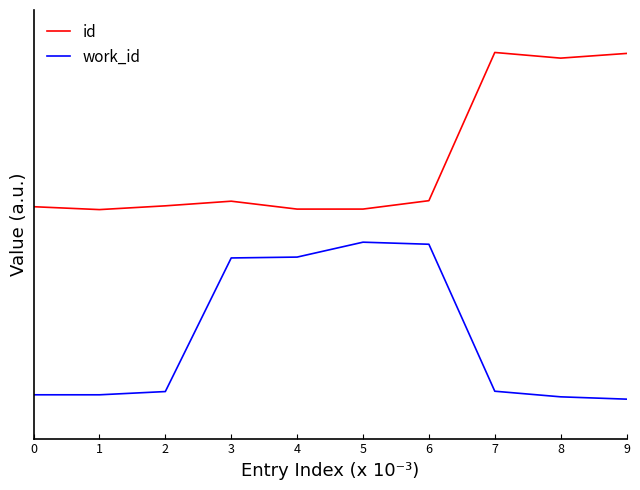

How many interior local peaks does the id series have?

2